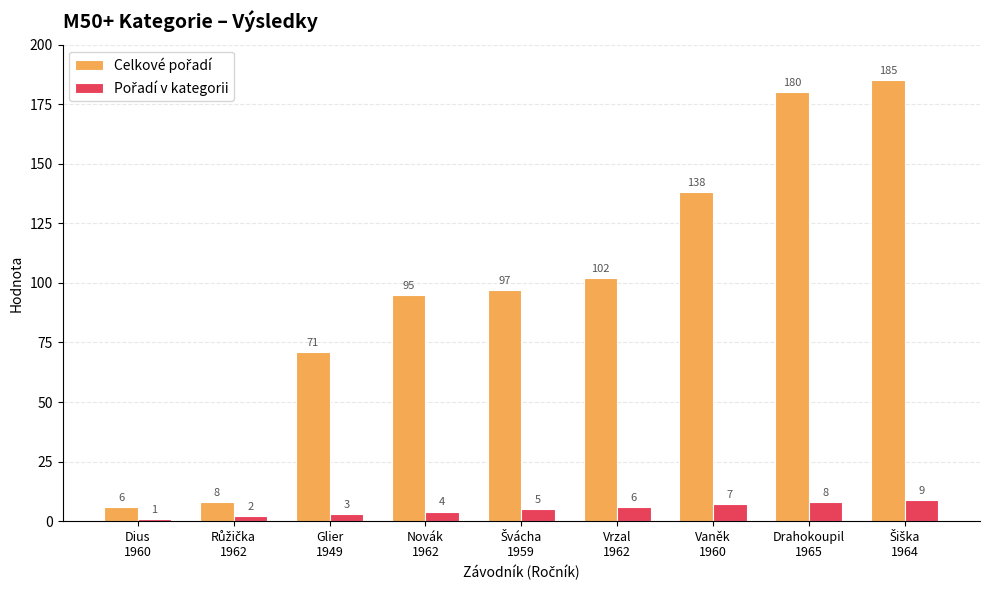

Between Glier
1949 and Švácha
1959, which is larger?

Švácha
1959